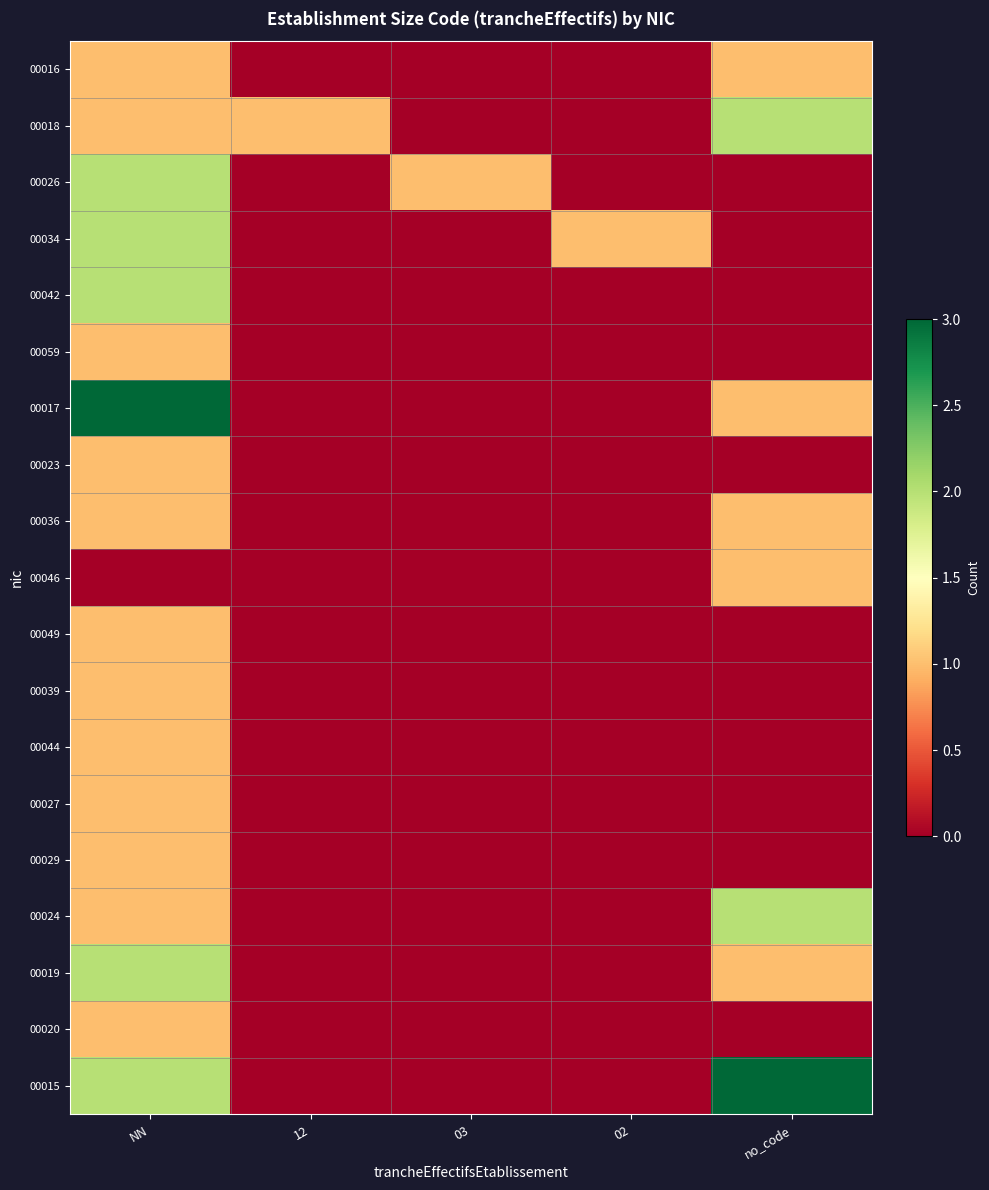

Which series has the widest spread of values?

00017